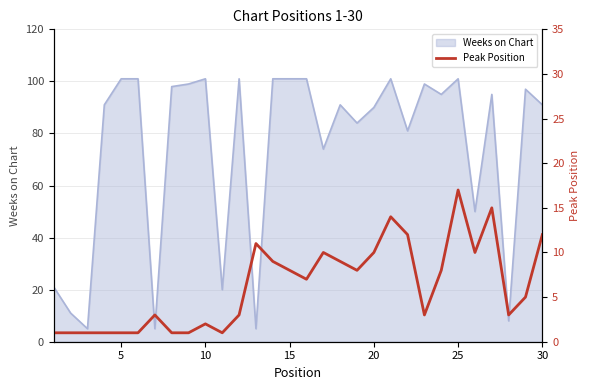

The value of Weeks on Chart at 5 is 149. True or false?

False